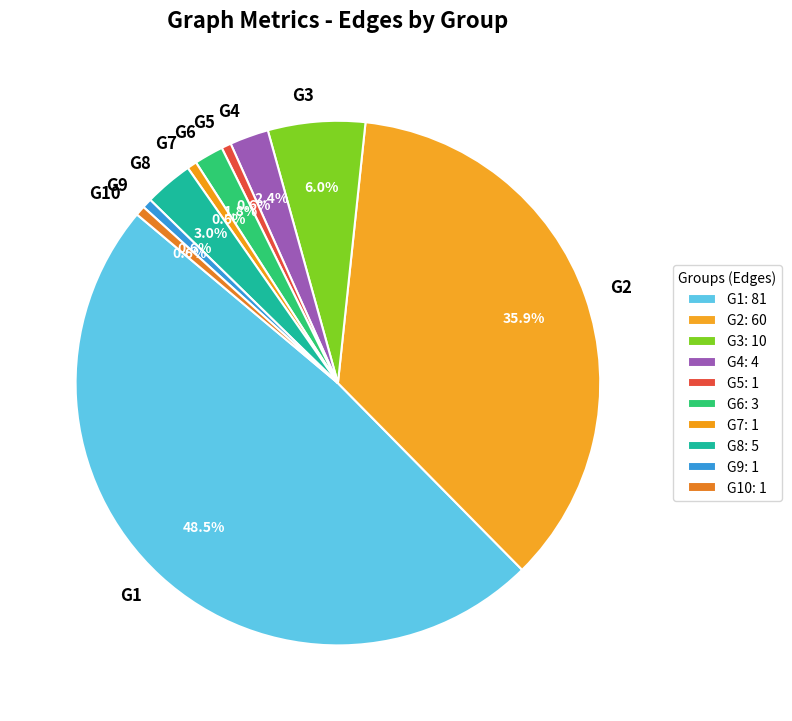

Combined, do G9 and G7 account for over 50%?

No